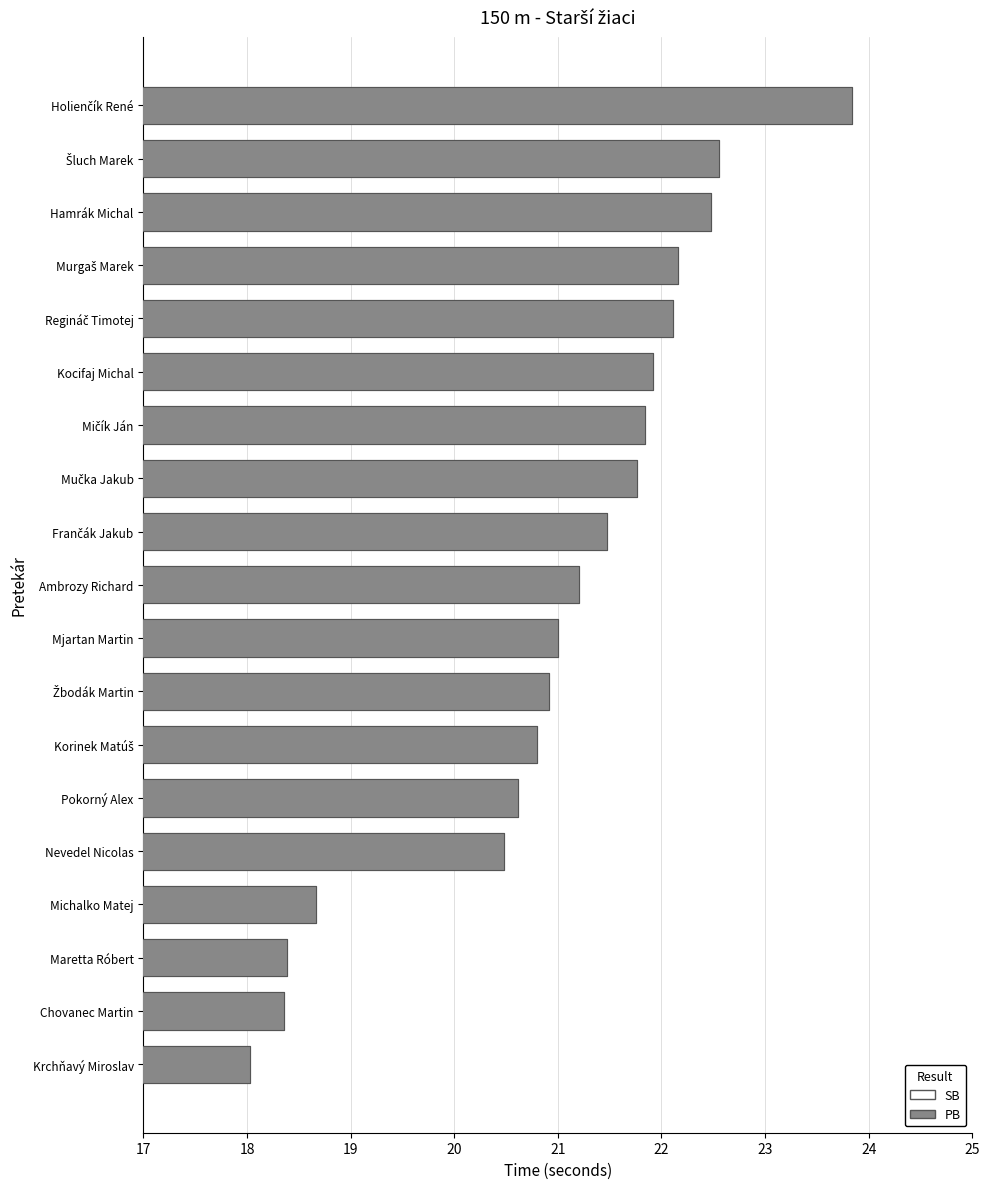

The value of PB at Krchňavý Miroslav is 8.6. True or false?

False